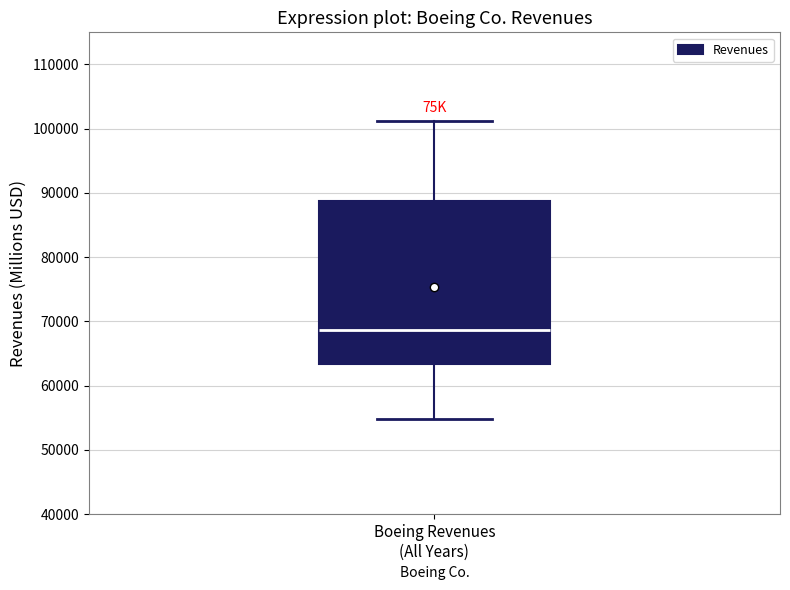

Read this box plot against the y-axis: the position of the median line, the range covered by the box, and the ends of both whiskers. The values are not printed on the chart, so give them approximately, as read against the axis.

median 69000, box 63000 to 89000, whiskers 55000 to 101000